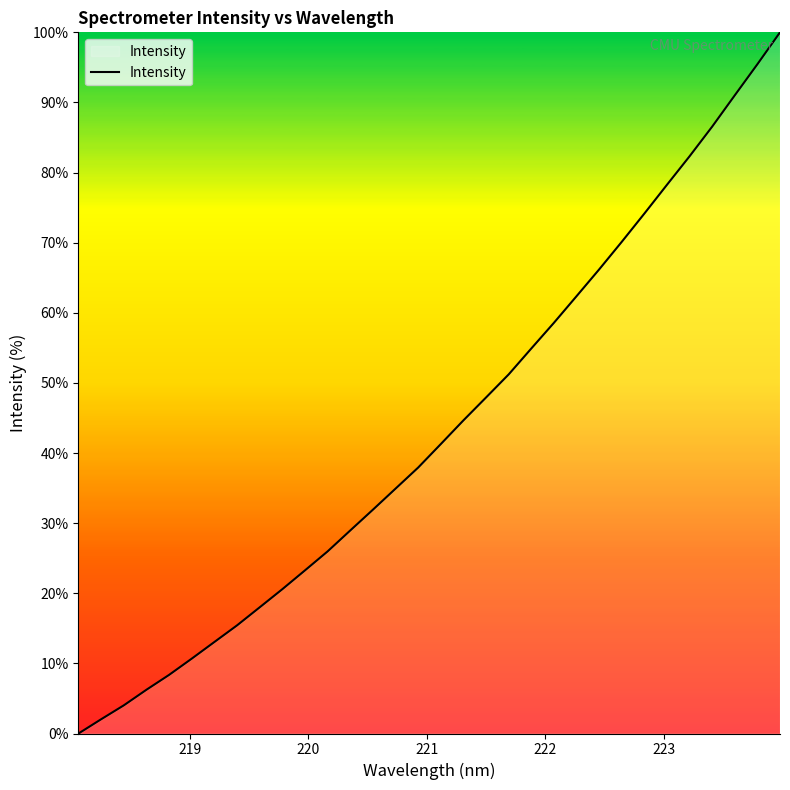

What is the maximum value shown in the chart?

100.0